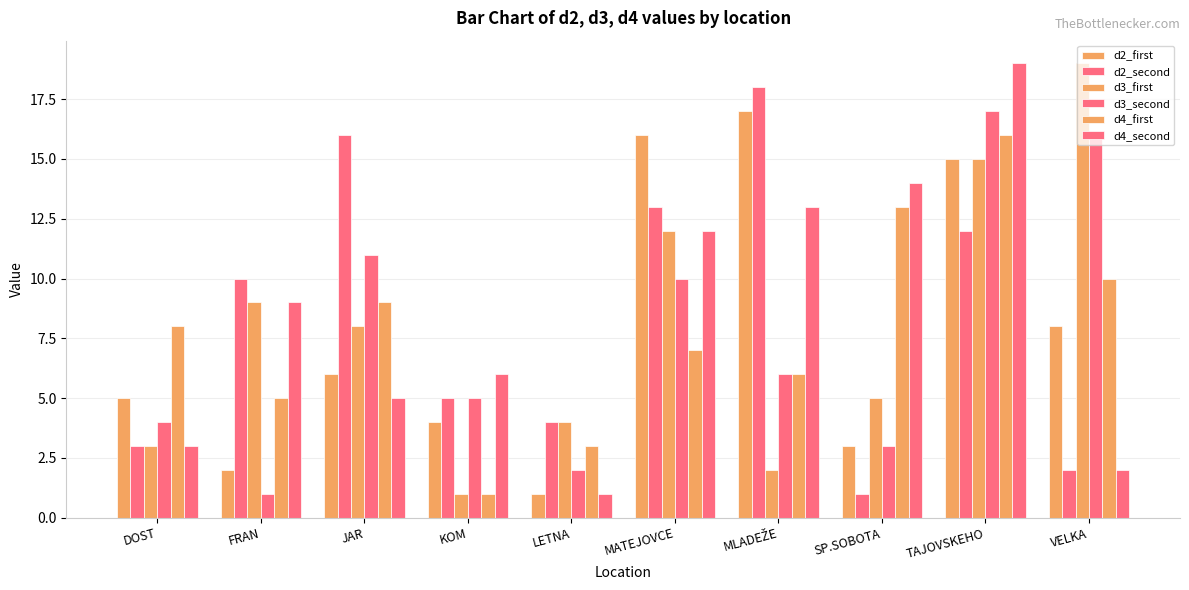

Does the chart contain any negative values?

No